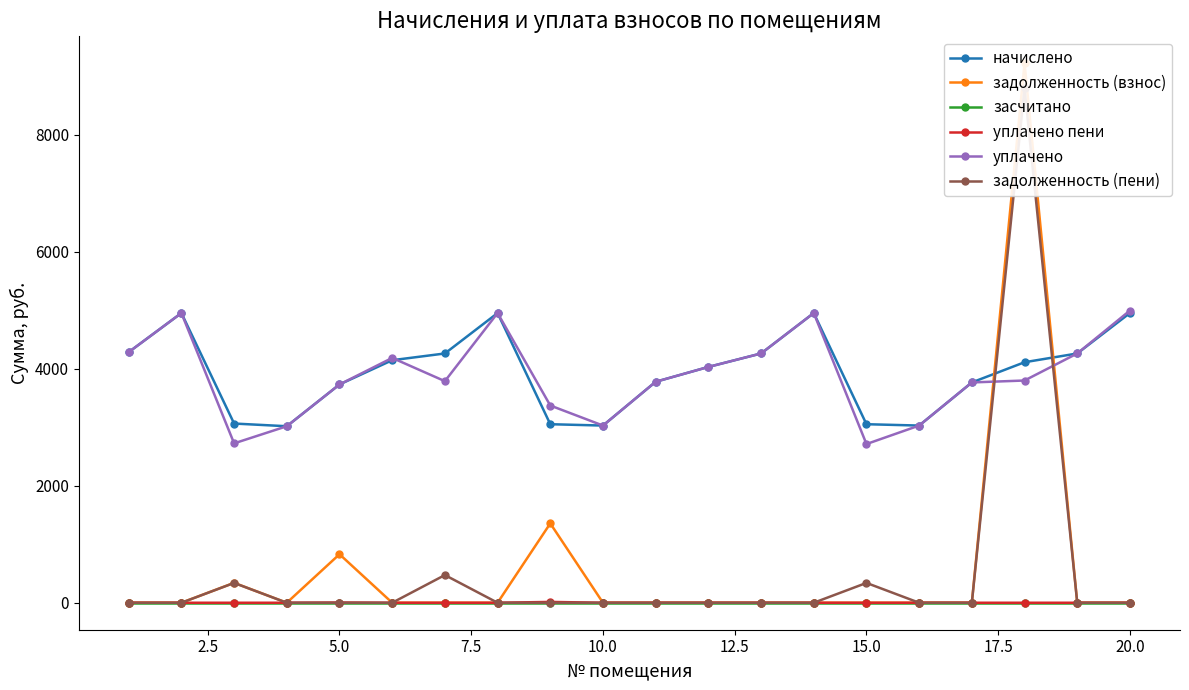

True or false: засчитано and уплачено cross at least once.

False